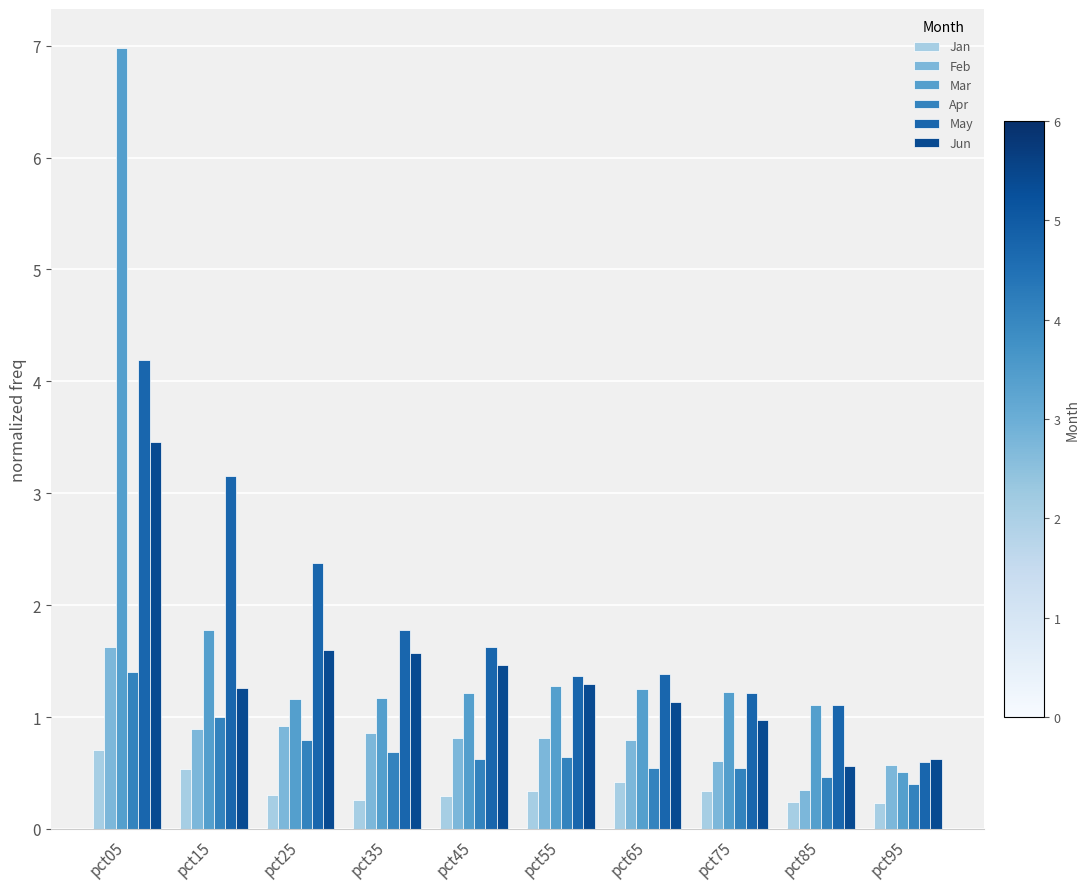

Which series has the largest total across all categories?

May